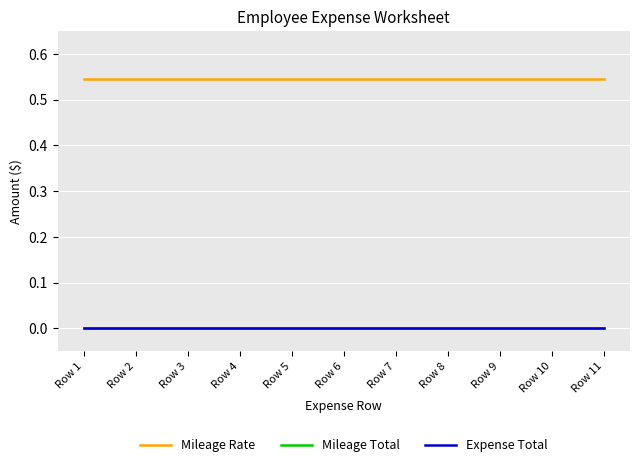

What is the total value across all series at Row 3?

0.5